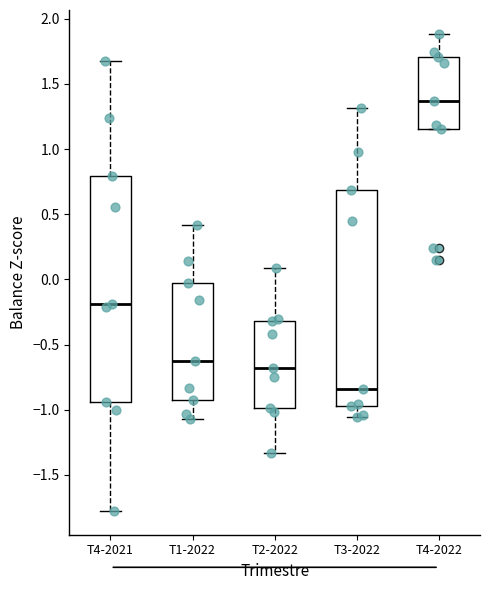

Reading left to right, transcribe this box plot: for each box, give where its median line is, the range the box spans, and where its two whiskers end, as read against the y-axis. The values are not printed on the chart, so give them approximately, as read against the axis.

T4-2021: median -0.20, box -0.95 to 0.80, whiskers -1.80 to 1.70
T1-2022: median -0.60, box -0.90 to 0.00, whiskers -1.05 to 0.40
T2-2022: median -0.70, box -1.00 to -0.30, whiskers -1.35 to 0.10
T3-2022: median -0.85, box -0.95 to 0.70, whiskers -1.05 to 1.30
T4-2022: median 1.35, box 1.15 to 1.70, whiskers 1.15 to 1.90